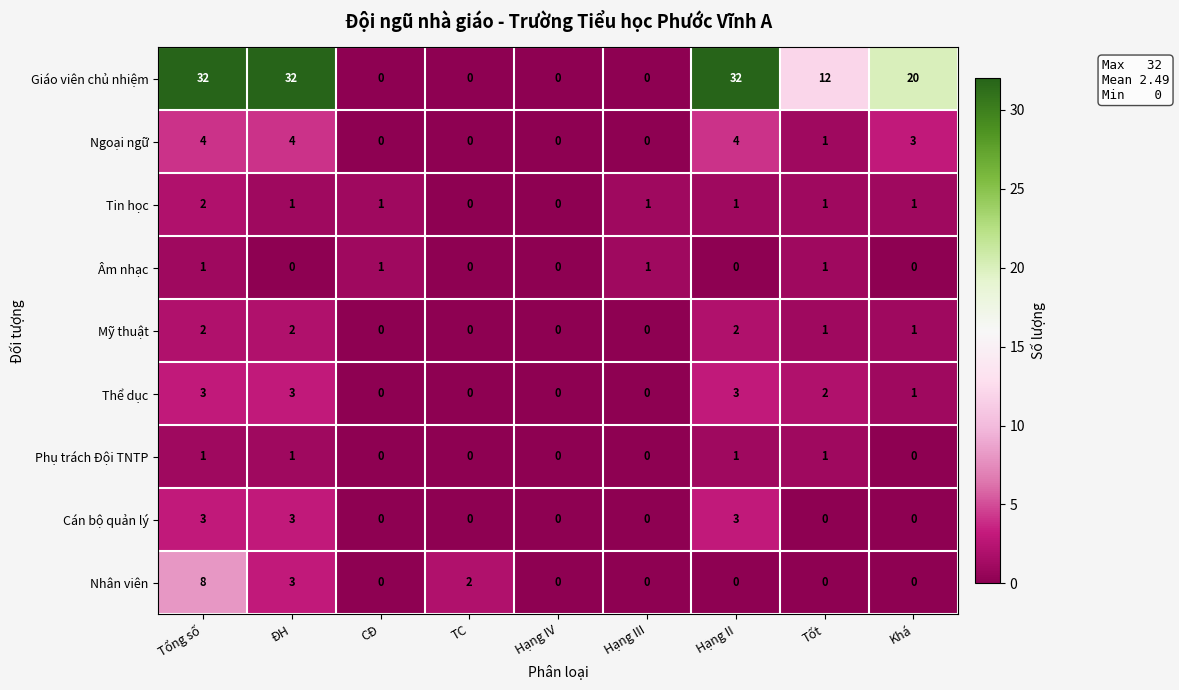

What is the difference between the maximum and minimum values in the Thể dục series?

3